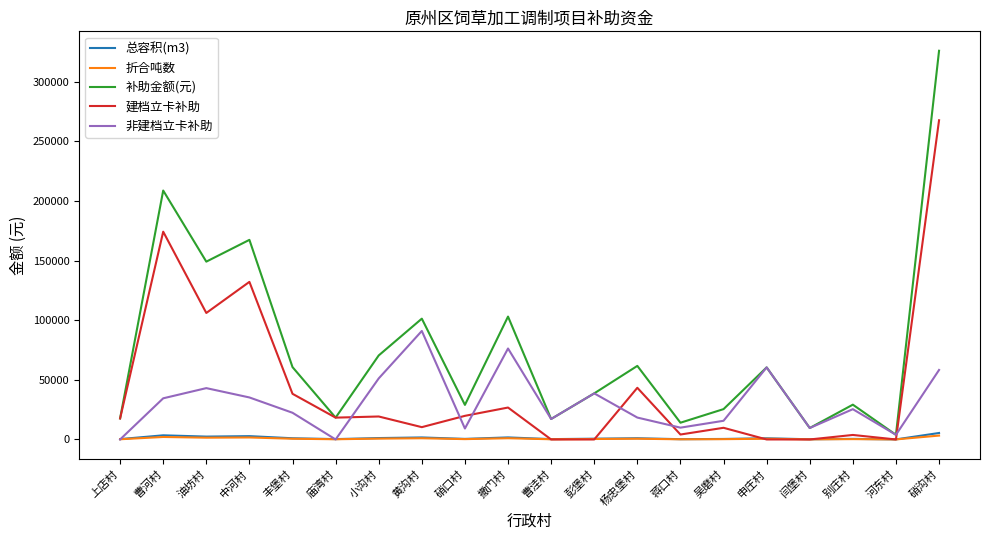

What is the average value of the 非建档立卡补助 series?

31000.6